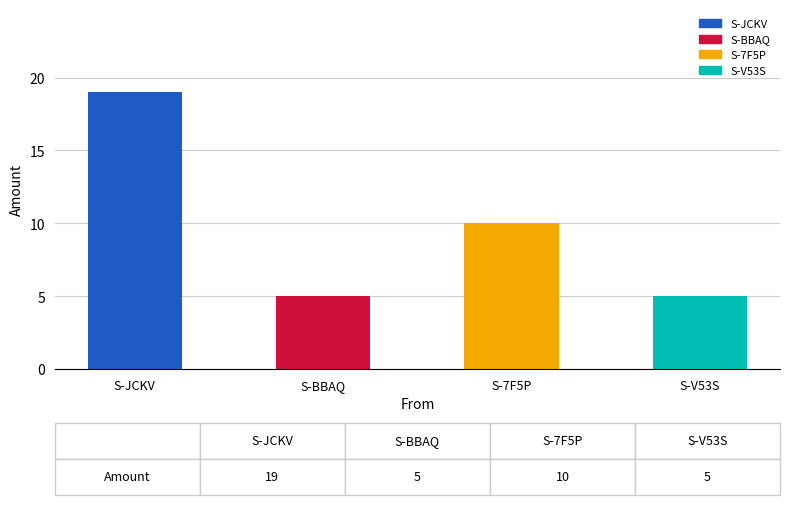

Where is the data nearest to the value 12?

S-7F5P